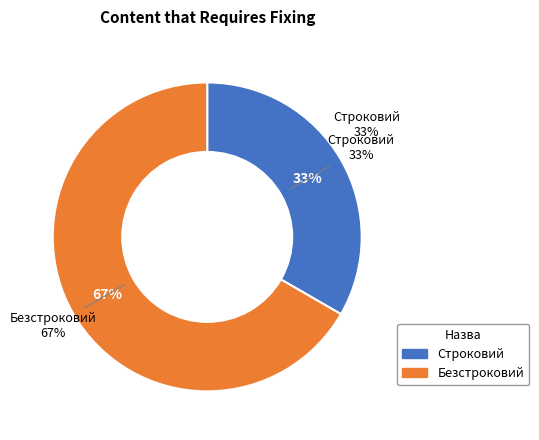

What percentage do Строковий and Безстроковий together represent?

100.0%